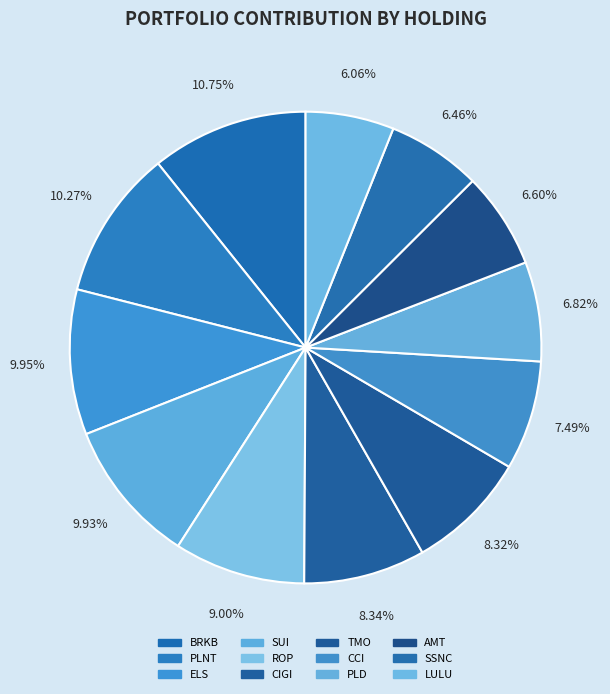

Approximately how many times larger is the value at LULU compared to ROP?

0.7